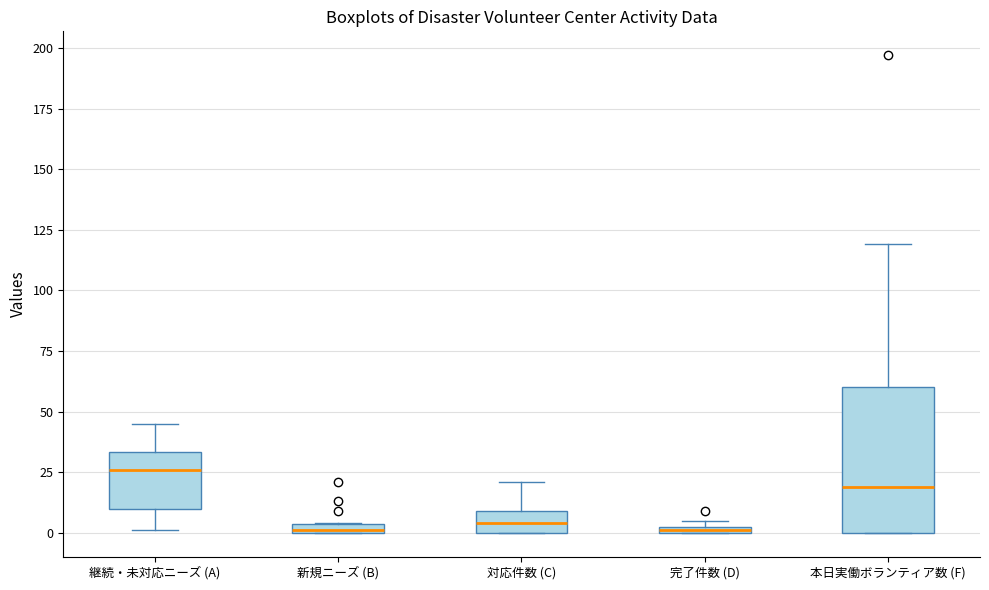

Where is the upper edge of the box for 完了件数 (D) on the y-axis? The values are not printed on the chart, so give them approximately, as read against the axis.

5